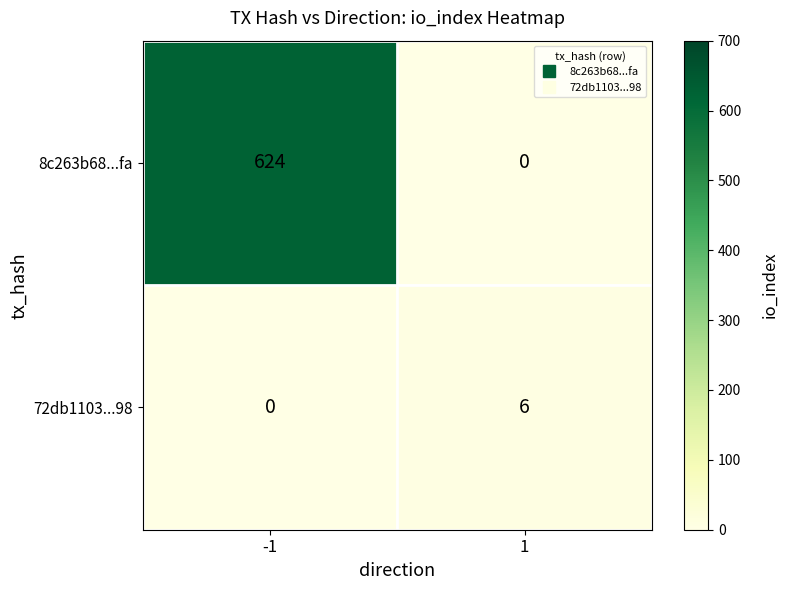

What is the difference between the maximum and minimum values in the 72db1103...98 series?

6